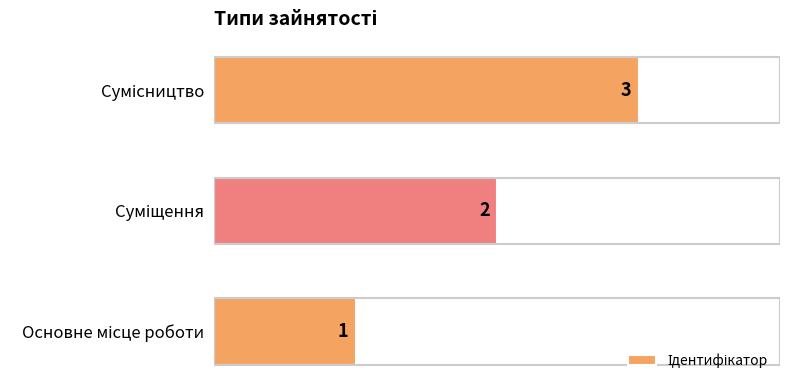

What is the maximum value shown in the chart?

3